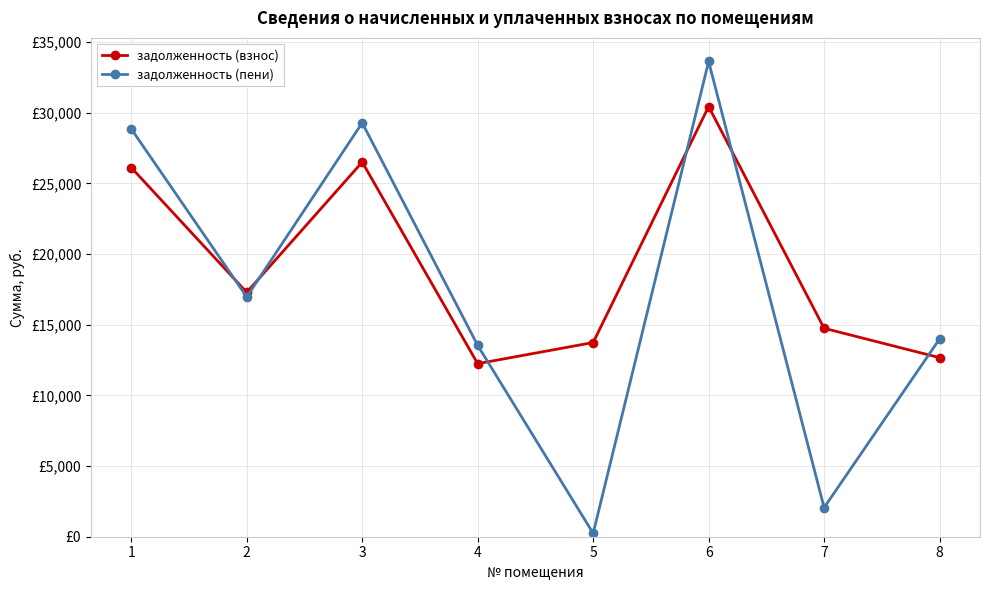

What are all the series names shown in the legend?

задолженность (взнос), задолженность (пени)